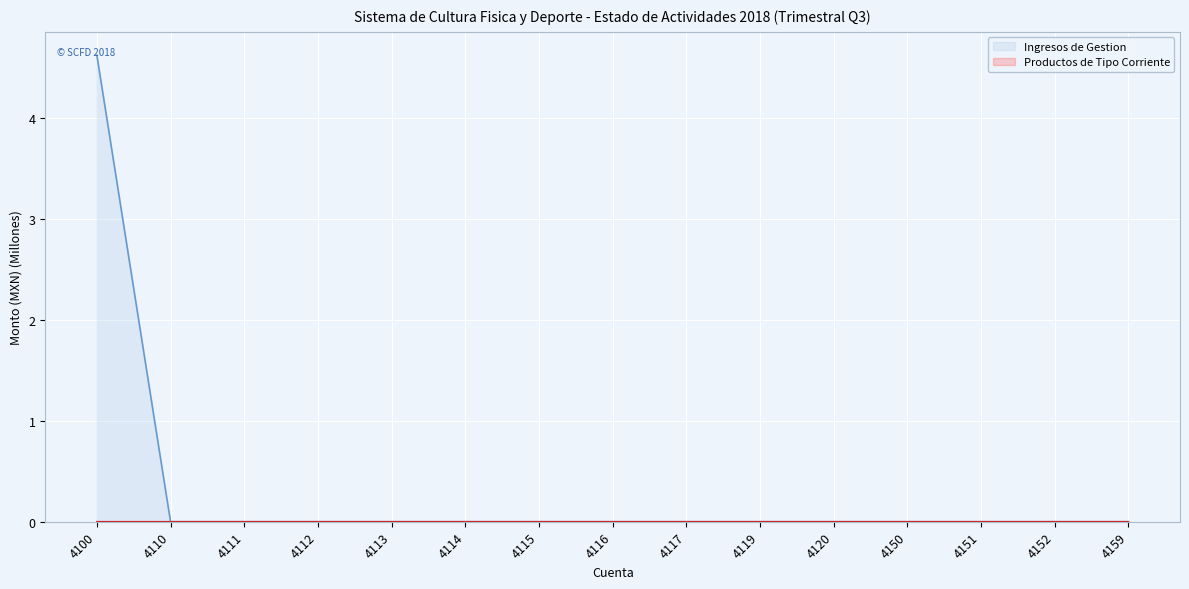

Is it true that Ingresos de Gestion equals 0.0 at 4152?

True